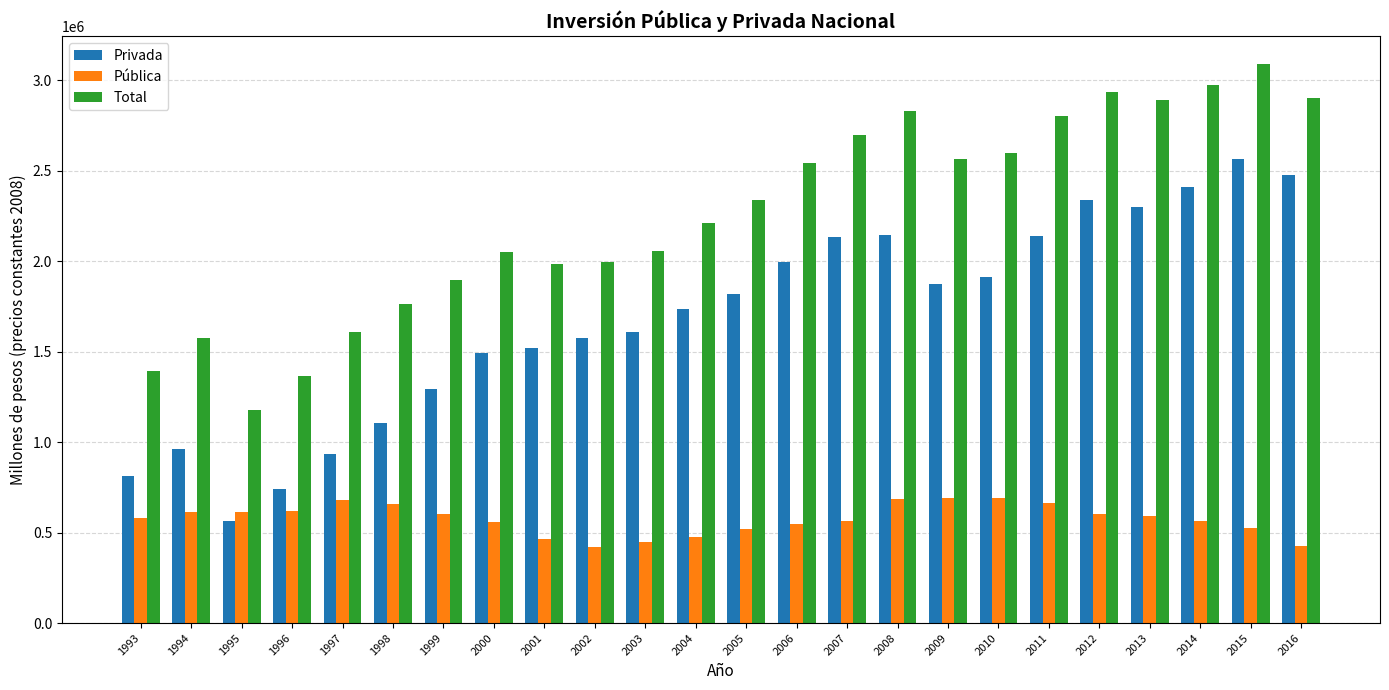

What is the lowest value of the Pública series?

422349.5